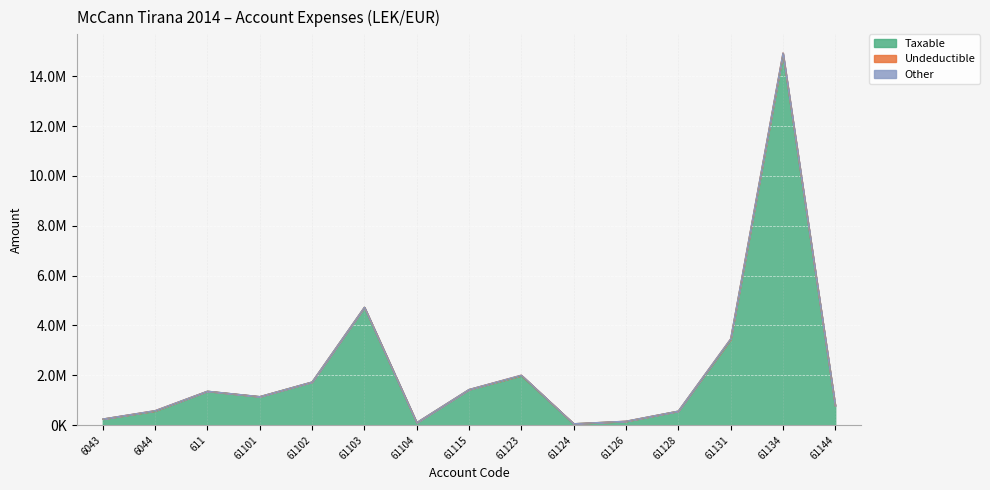

What are all the series names shown in the legend?

Taxable, Undeductible, Other